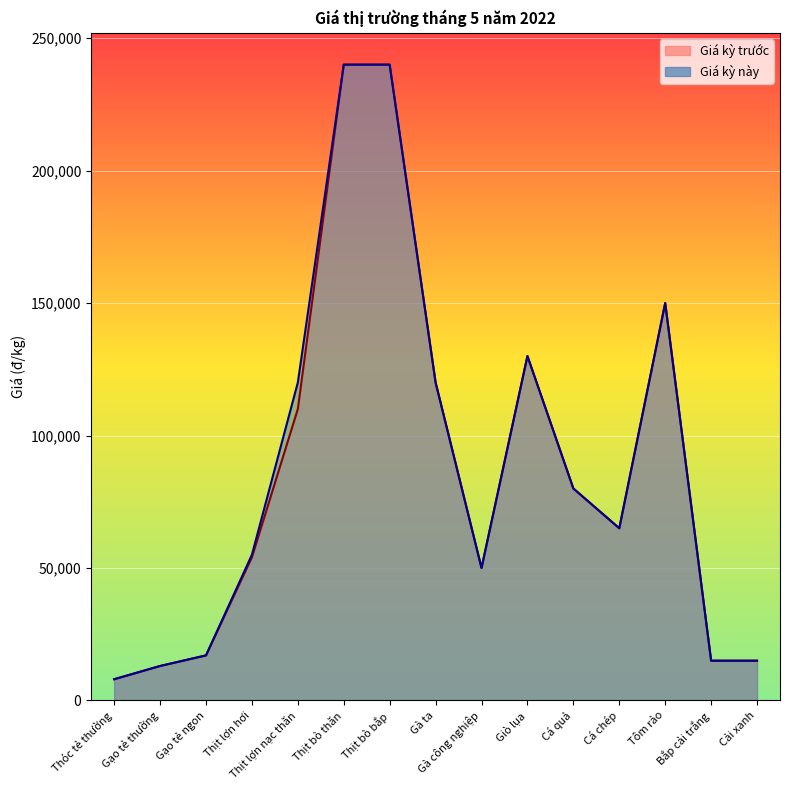

Count the number of categories in the chart.

15